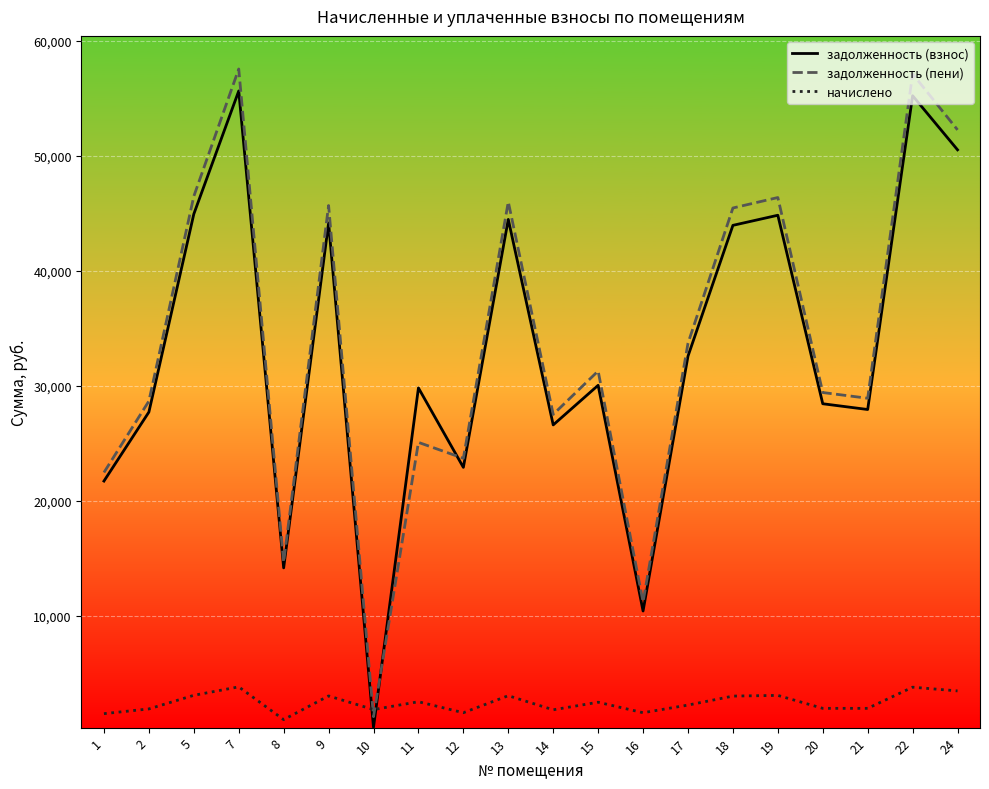

At 10, list the series in order from smallest to largest.

задолженность (взнос), задолженность (пени), начислено